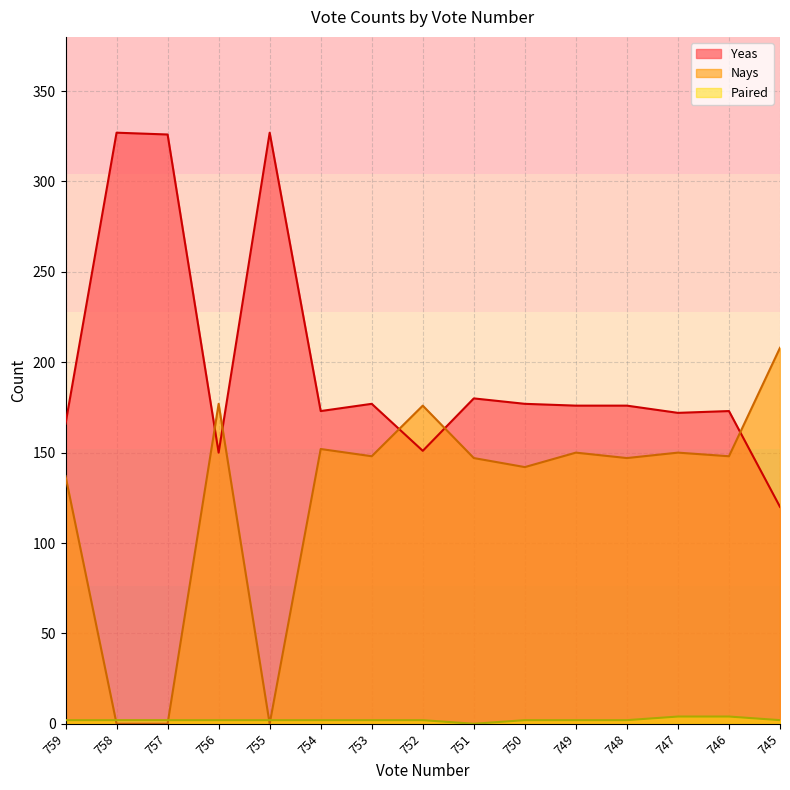

At which label is Nays closest to 104?

759